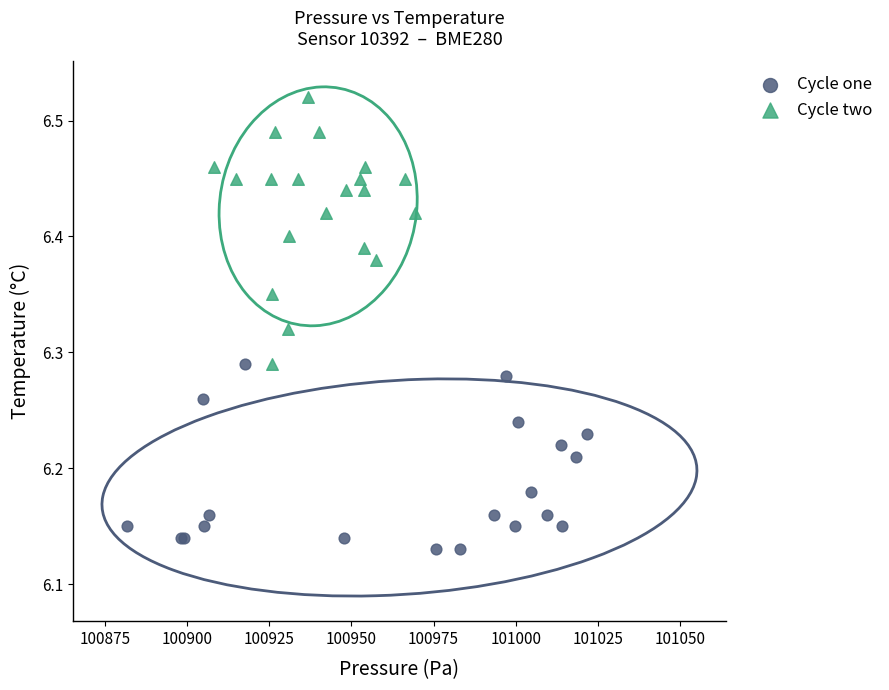

Which series contains the lowest Y value?

Cycle one